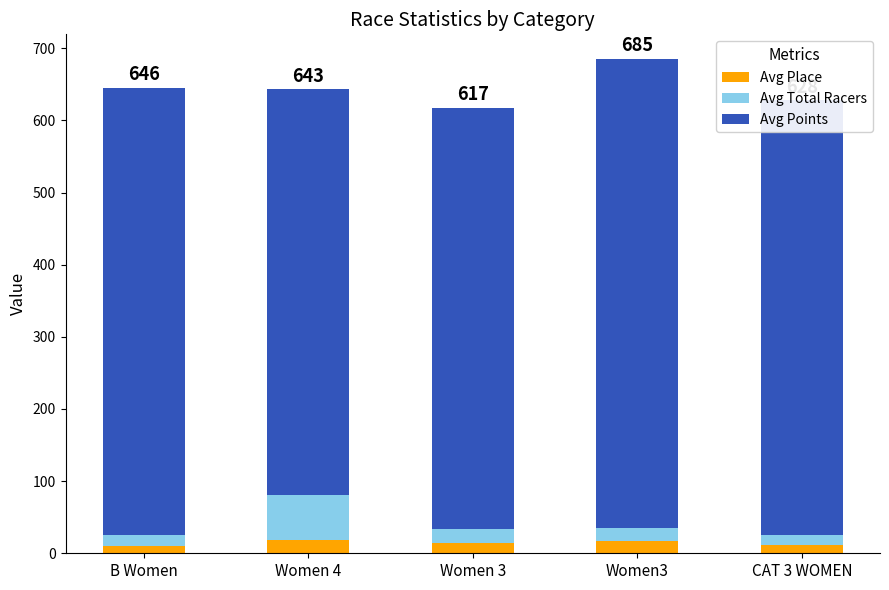

What is the total value across all series at Women 4?

643.3